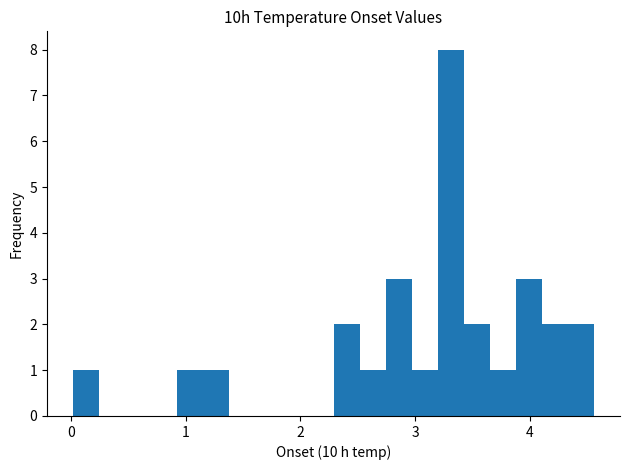

Read against the x-axis, roughly where is the centre of the tallest bar?

3.3